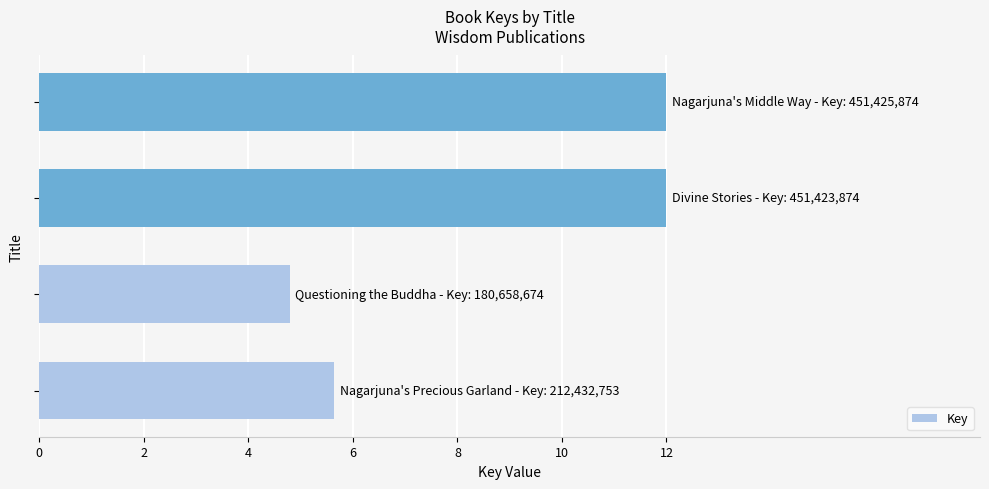

What is the average value?

8.6